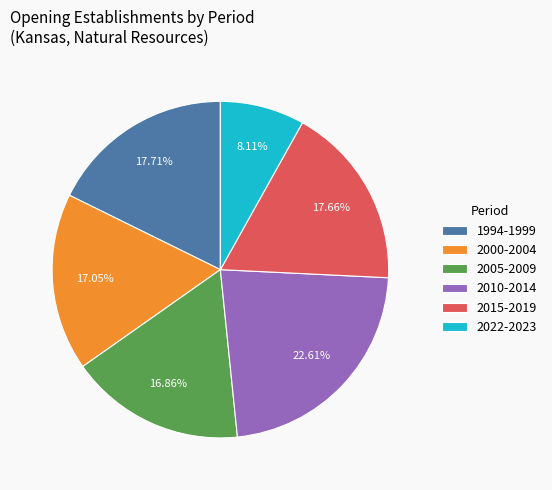

Which category has the biggest portion of the pie?

2010-2014